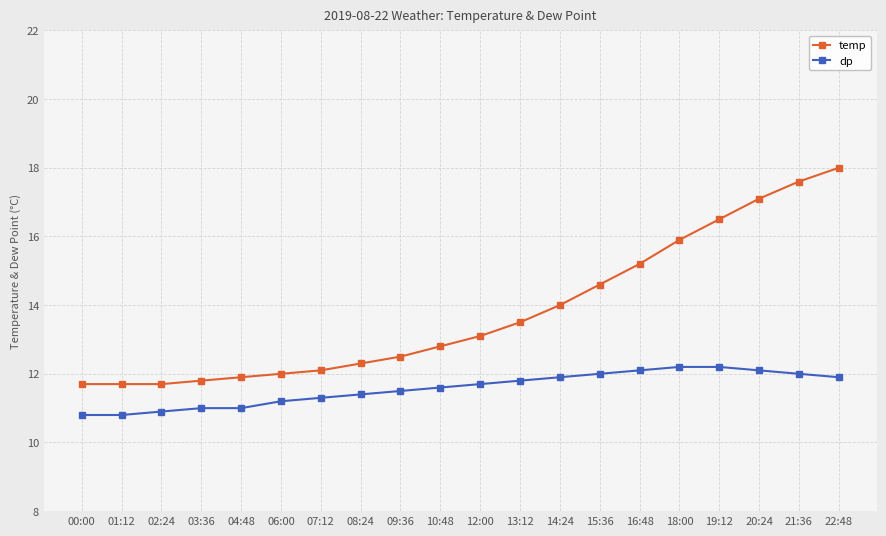

What is the difference between the dp values at 08:24 and 03:36?

0.4